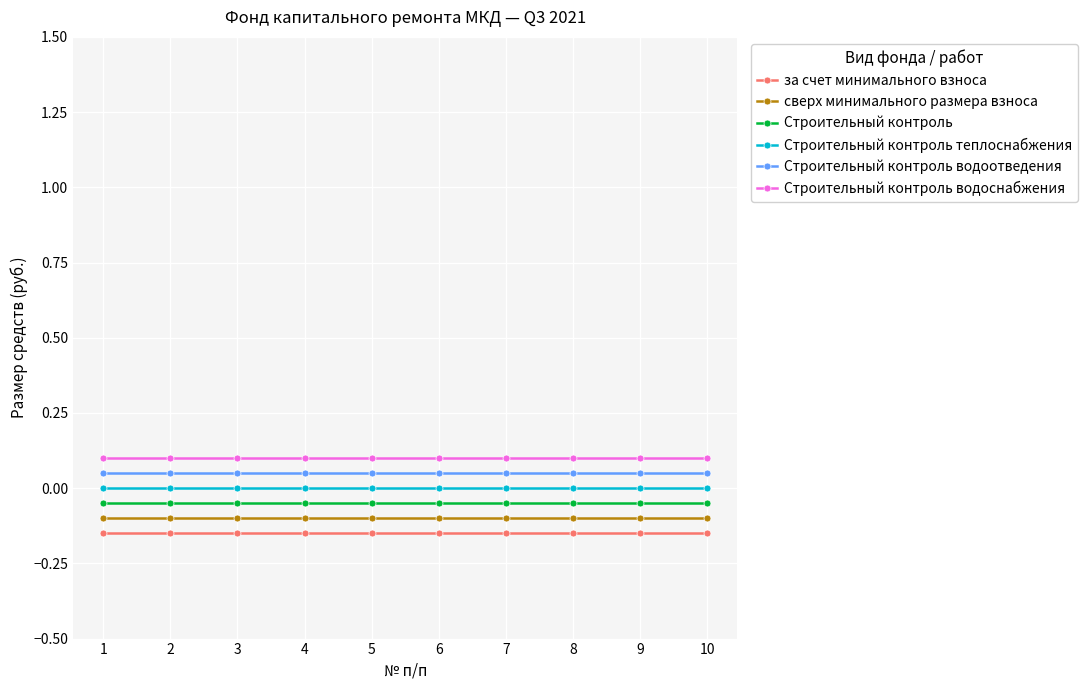

The Строительный контроль теплоснабжения series shows 0.0 at 3. True or false?

True